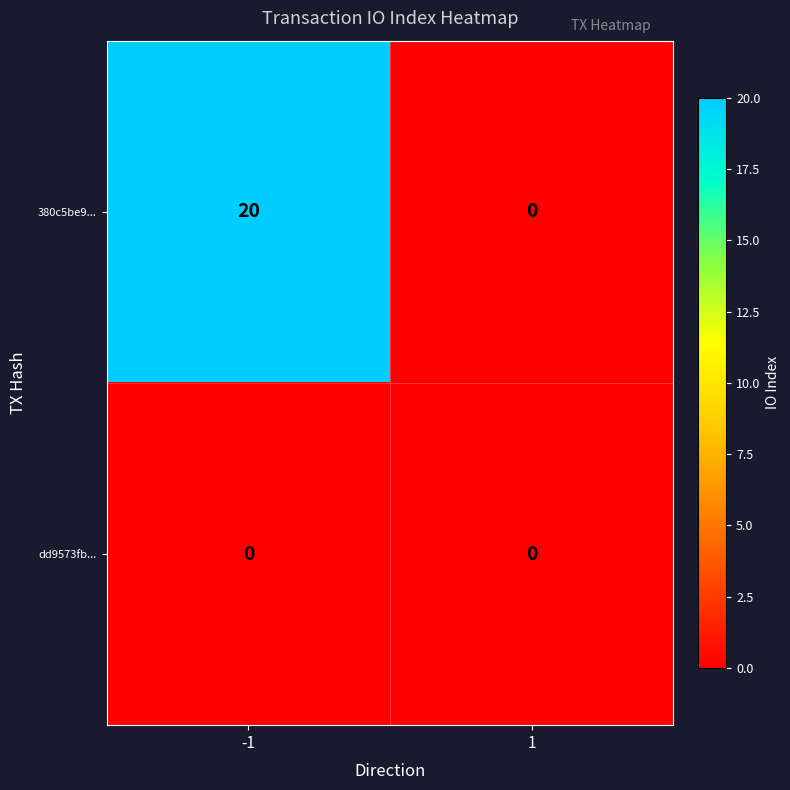

At which category is the sum across all series the highest?

-1